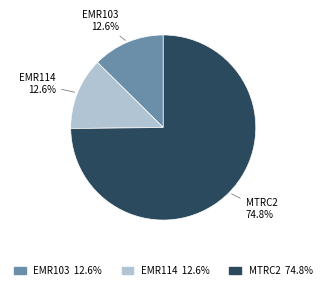

How many segments does this pie chart have?

3